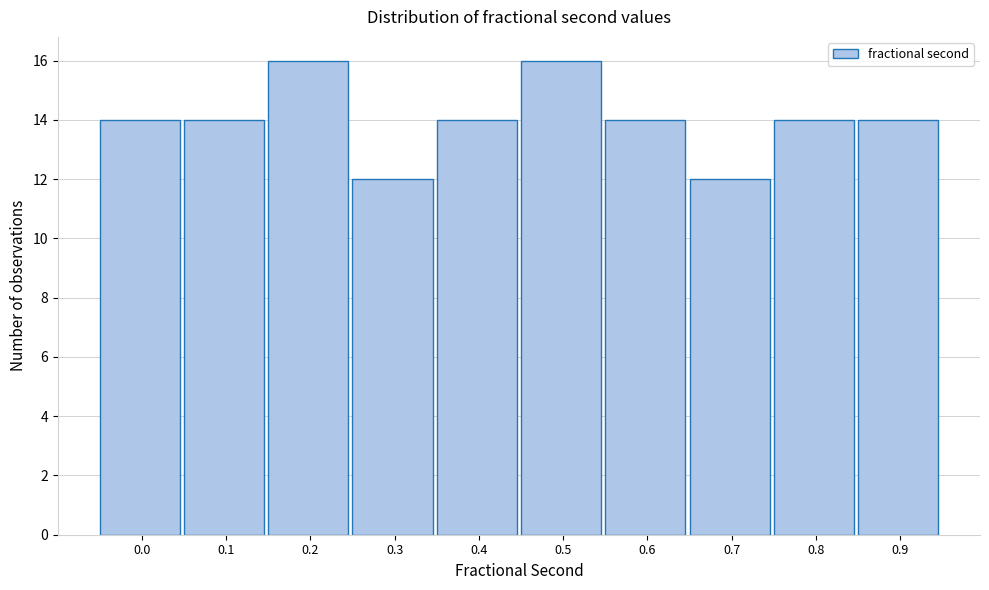

Reading left to right, transcribe all the data shown in this chart.

0.0=14	0.1=14	0.2=16	0.3=12	0.4=14	0.5=16	0.6=14	0.7=12	0.8=14	0.9=14